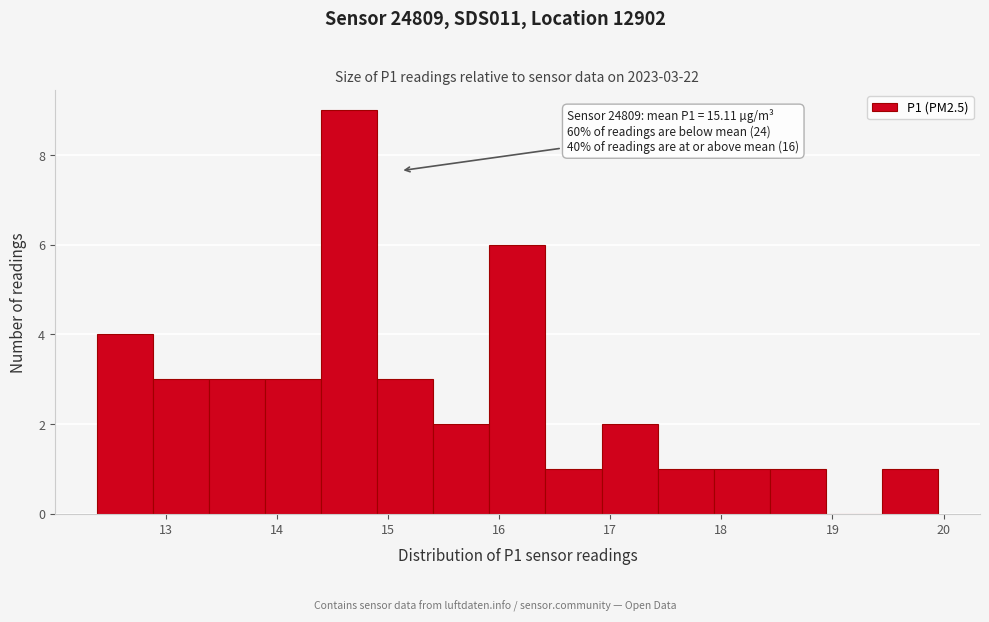

Which range on the x-axis has the tallest bar?

14.4 to 14.9